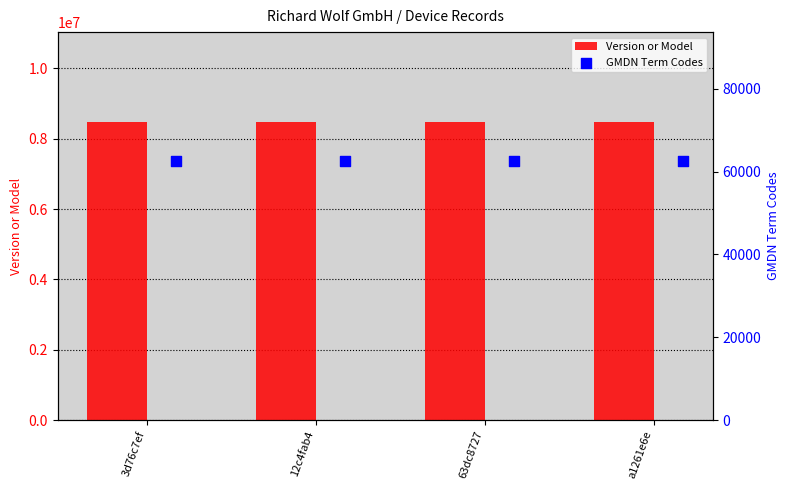

At how many categories does at least one series exceed 4828339?

4